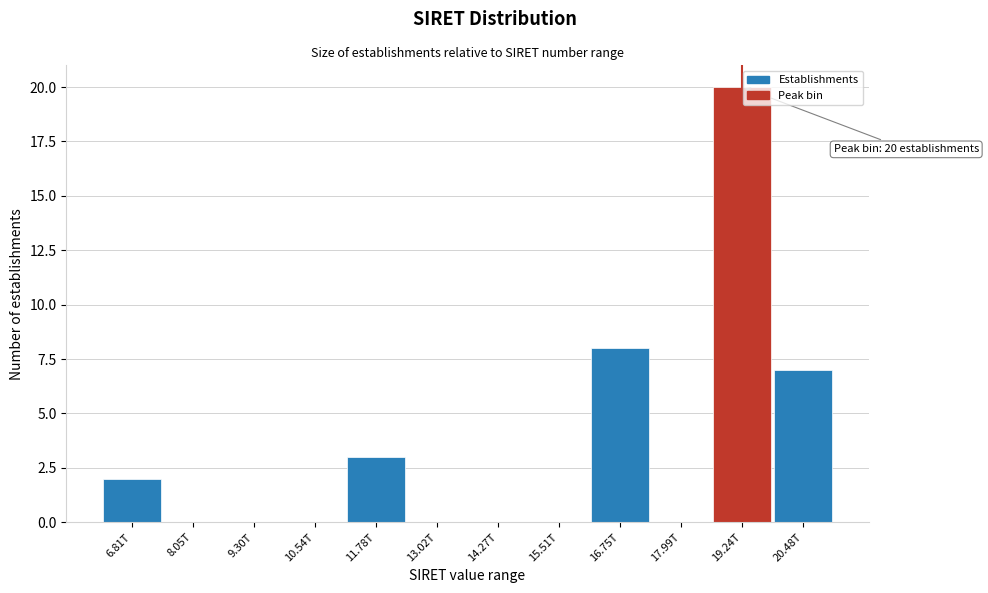

Reading right to left, extract all data points from this chart.

20.48T=7	19.24T=20	17.99T=0	16.75T=8	15.51T=0	14.27T=0	13.02T=0	11.78T=3	10.54T=0	9.30T=0	8.05T=0	6.81T=2